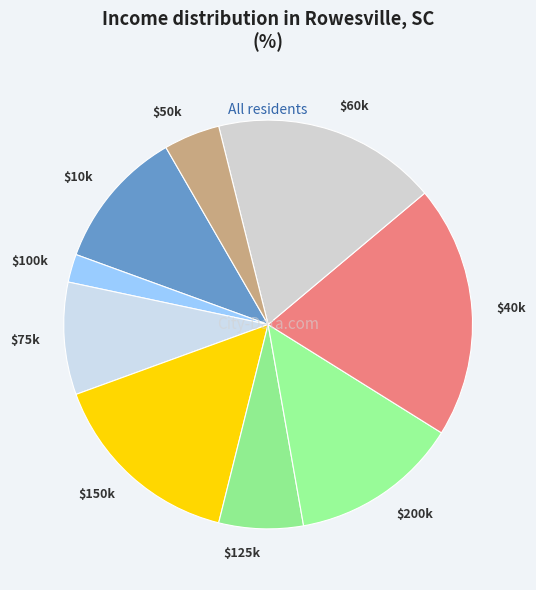

Is it true that $150k is 27% of the pie?

False